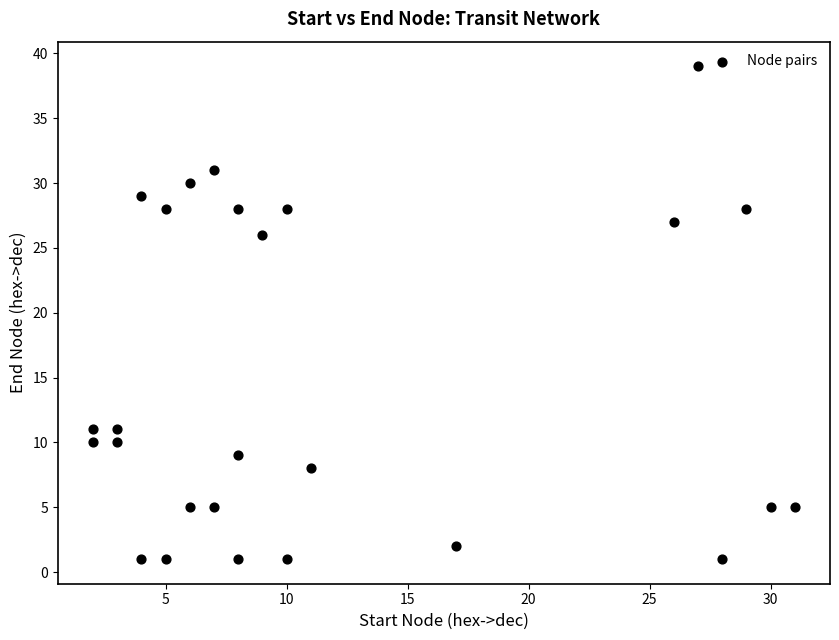

What is the range of X values (max minus min)?

29